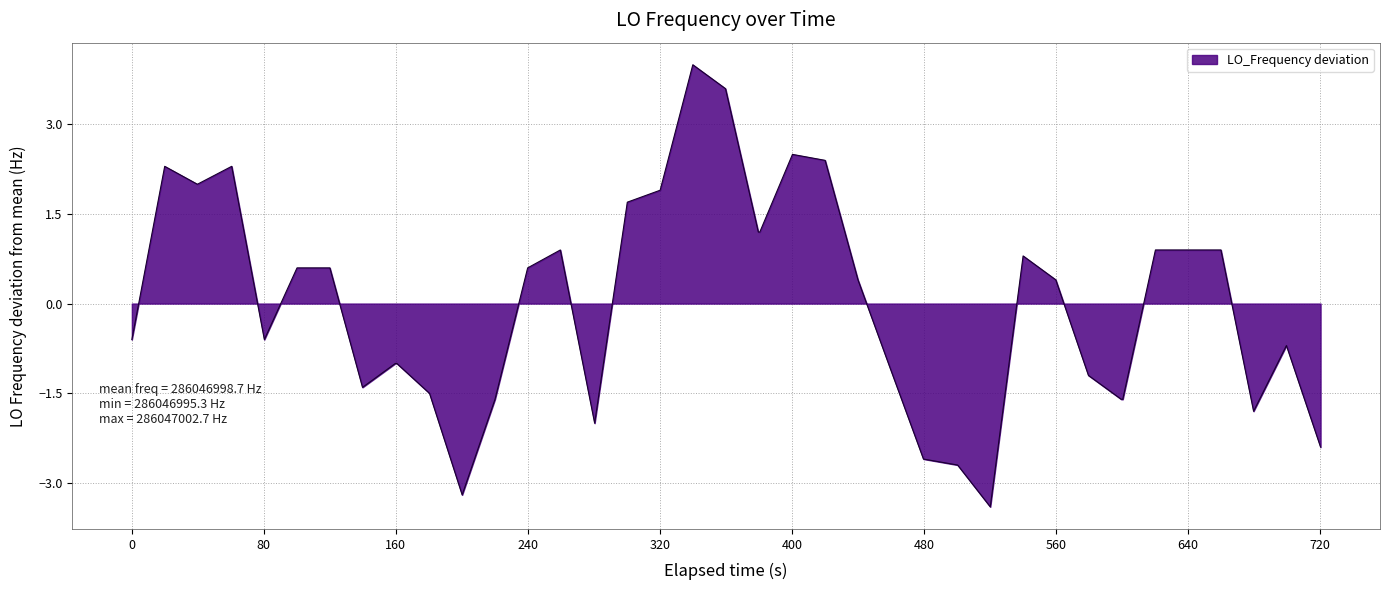

What is the difference between the maximum and minimum values?

7.4